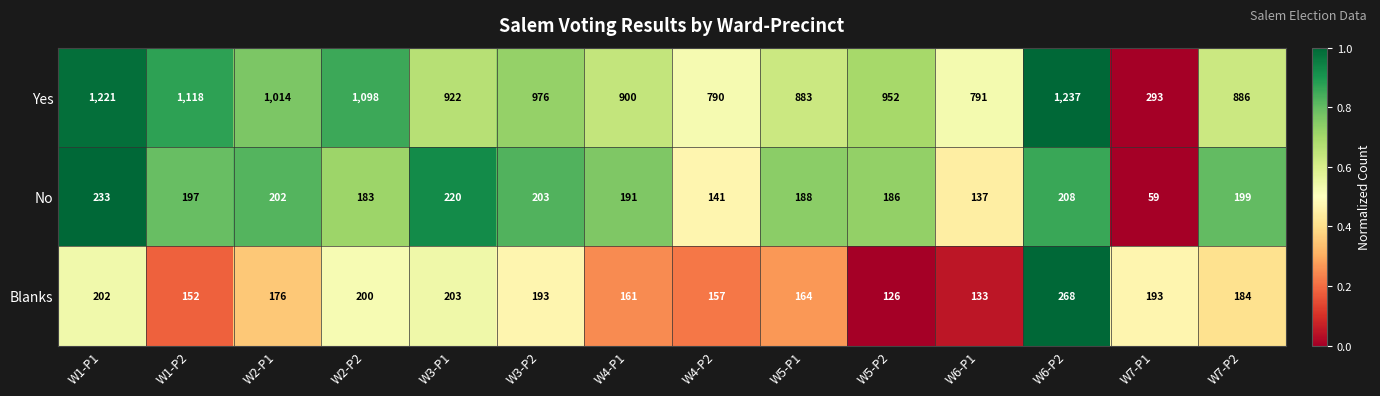

What is the total value across all series at W2-P2?

1481